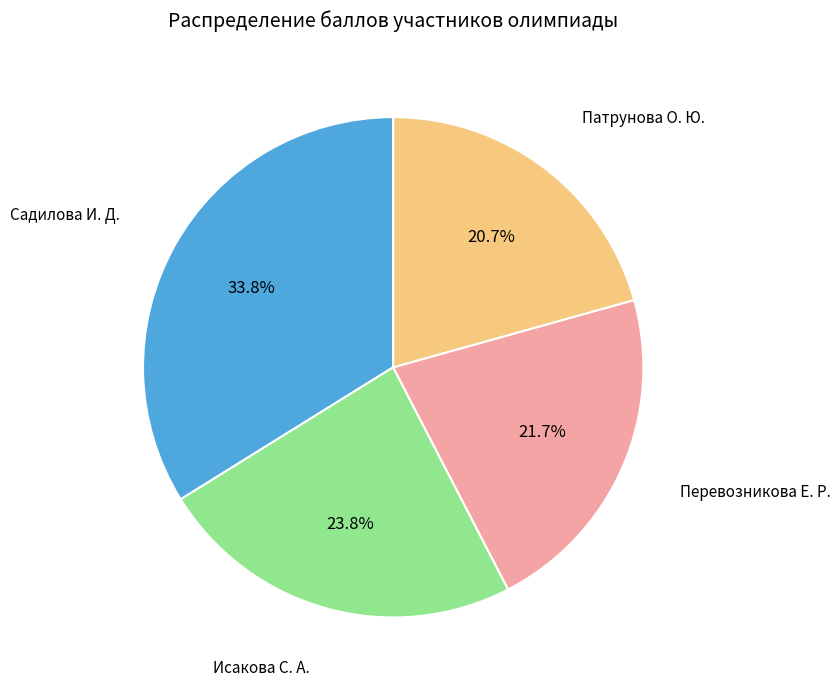

Count the number of slices in the pie.

4